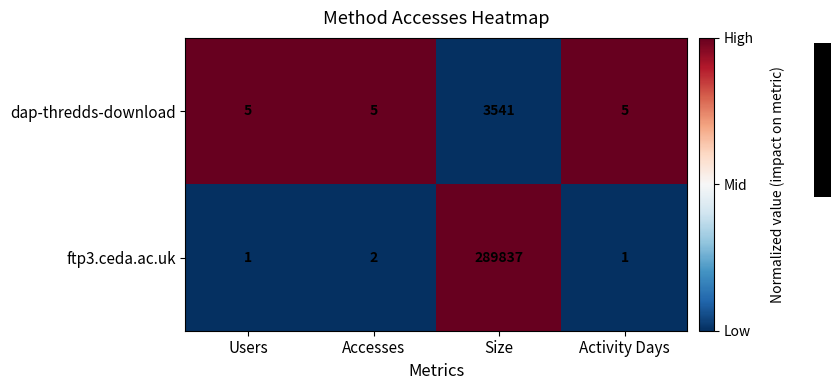

What is the difference between the maximum and minimum values in the ftp3.ceda.ac.uk series?

289836